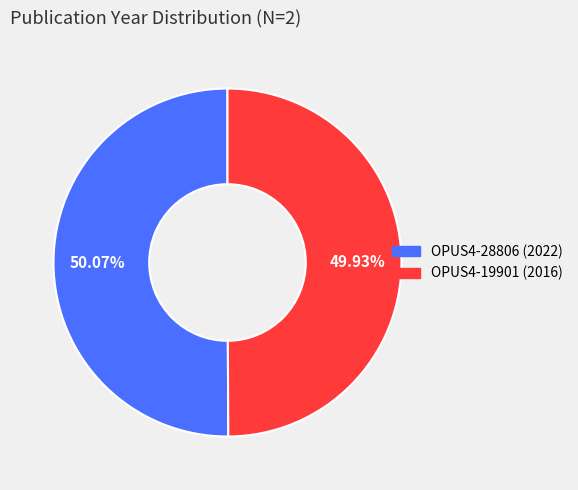

Combined, what portion of the pie is OPUS4-19901 (2016) and OPUS4-28806 (2022)?

100.0%